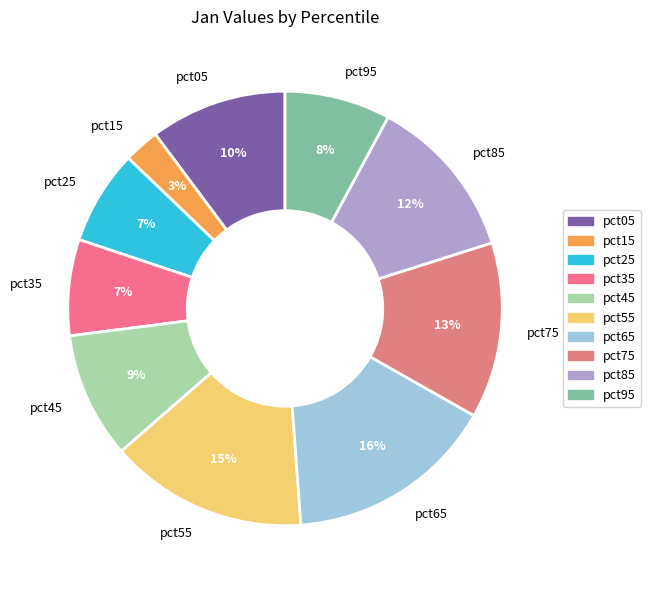

To the nearest percent, what is the difference between the largest and smallest slice percentages?

13%